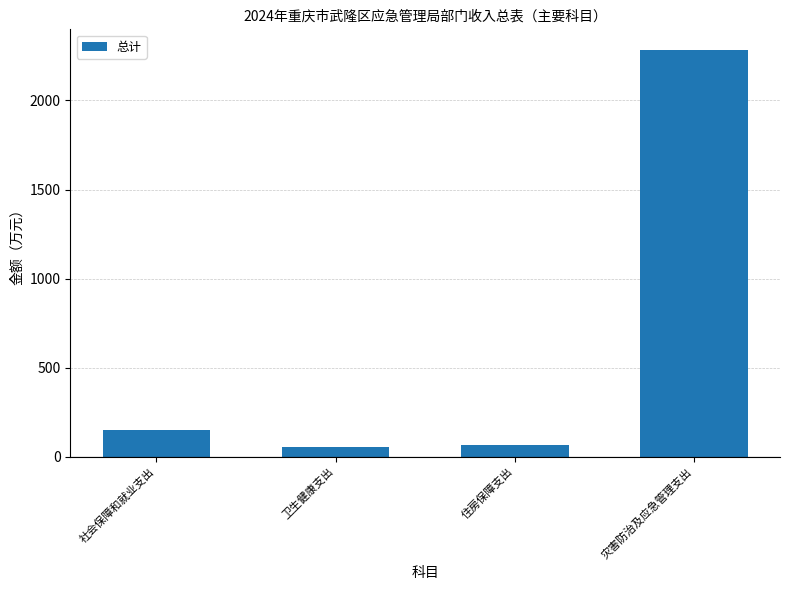

What is the difference between the maximum and minimum values?

2231.2